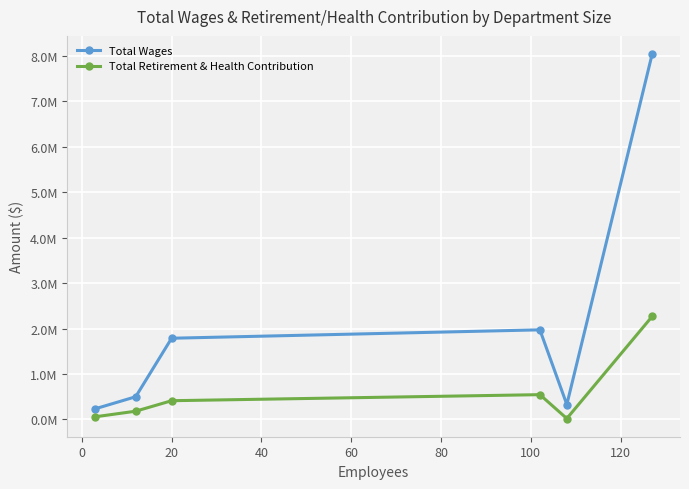

What are all the series names shown in the legend?

Total Wages, Total Retirement & Health Contribution